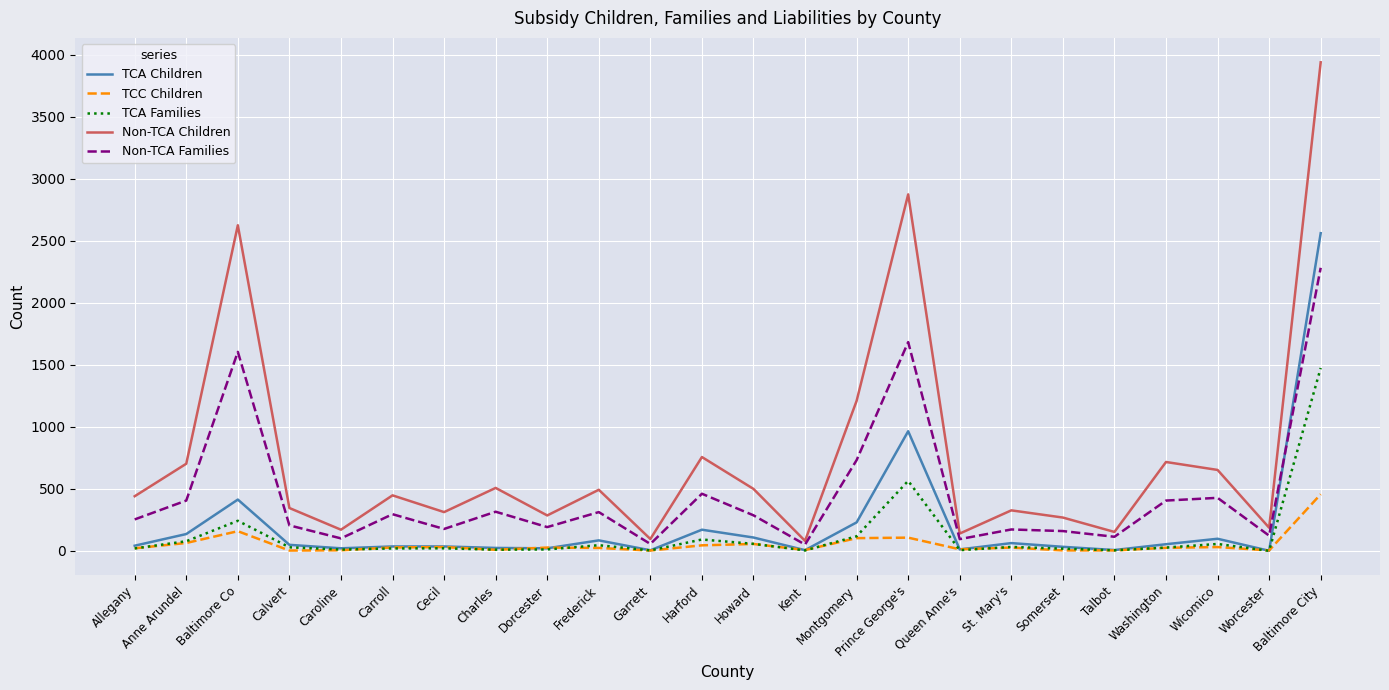

The value of Non-TCA Children at Talbot is 152. True or false?

True